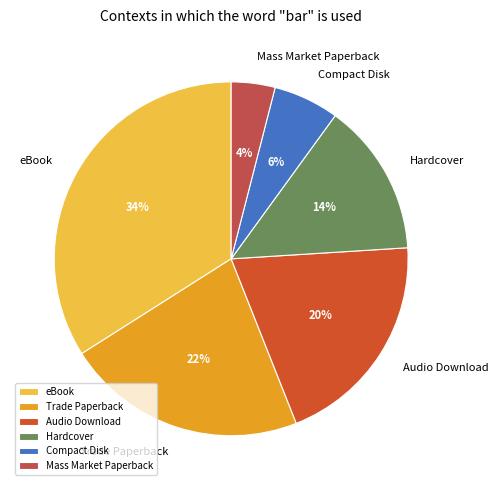

Which slice is the smallest?

Mass Market Paperback